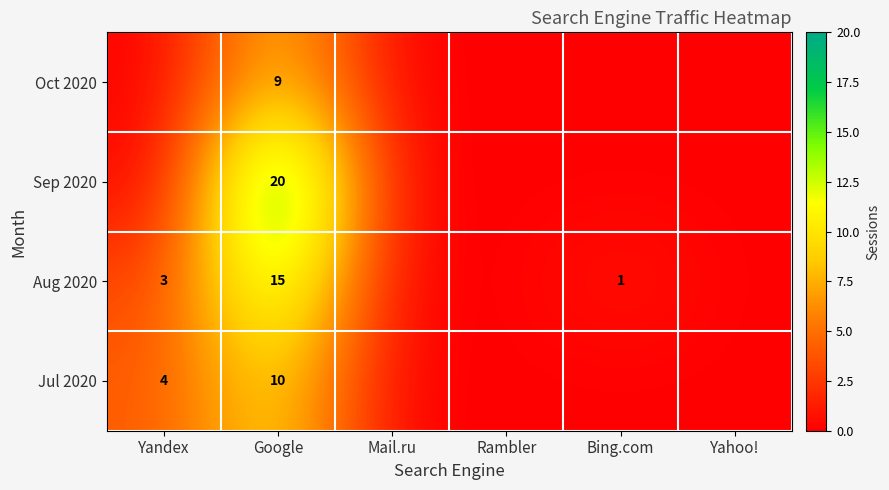

Is it true that Jul 2020 equals 6 at Google?

False